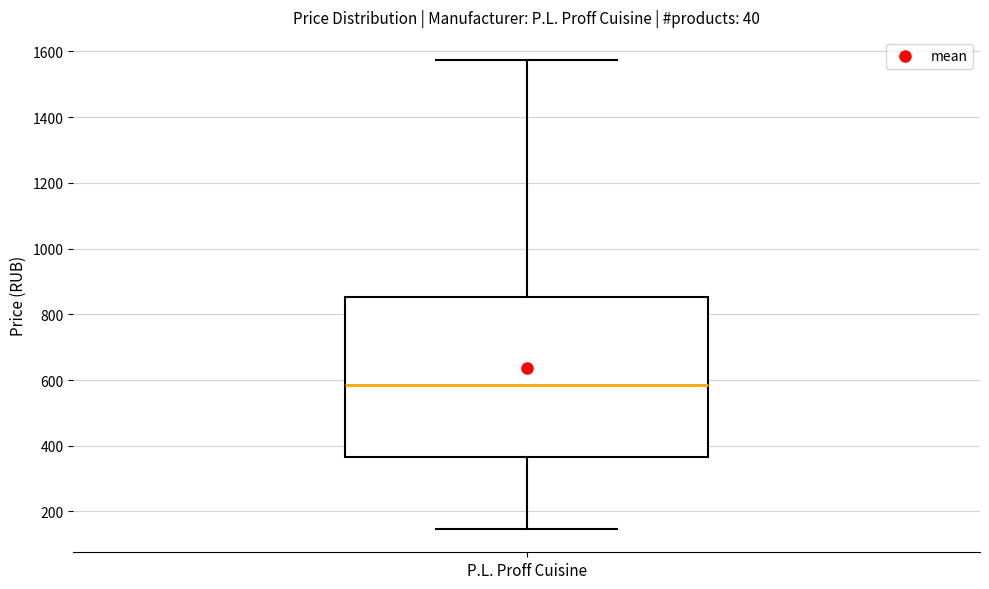

Transcribe this box plot: give where the median line is, the range the box spans, and where the two whiskers end, as read against the y-axis. The values are not printed on the chart, so give them approximately, as read against the axis.

median 580, box 360 to 860, whiskers 140 to 1580